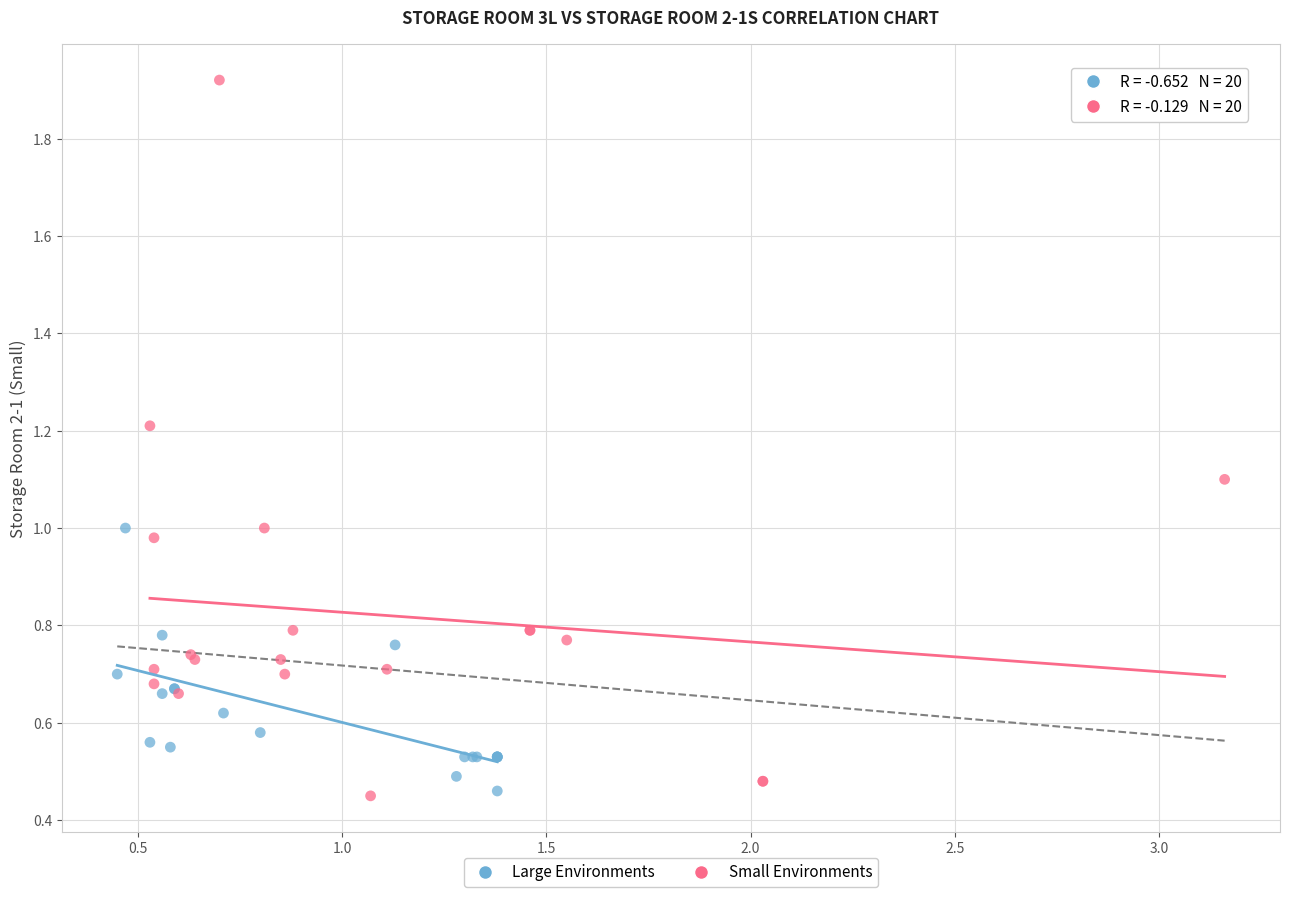

Which series reaches the maximum Y coordinate?

Small Environments